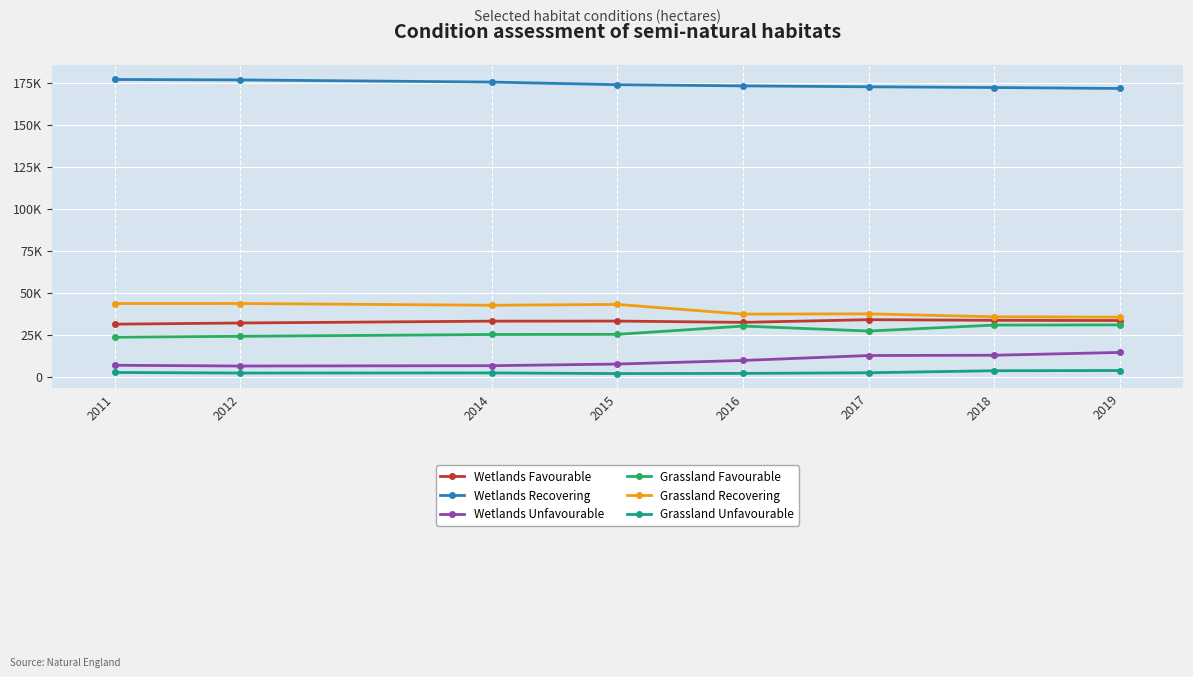

What are all the series names shown in the legend?

Wetlands Favourable, Wetlands Recovering, Wetlands Unfavourable, Grassland Favourable, Grassland Recovering, Grassland Unfavourable